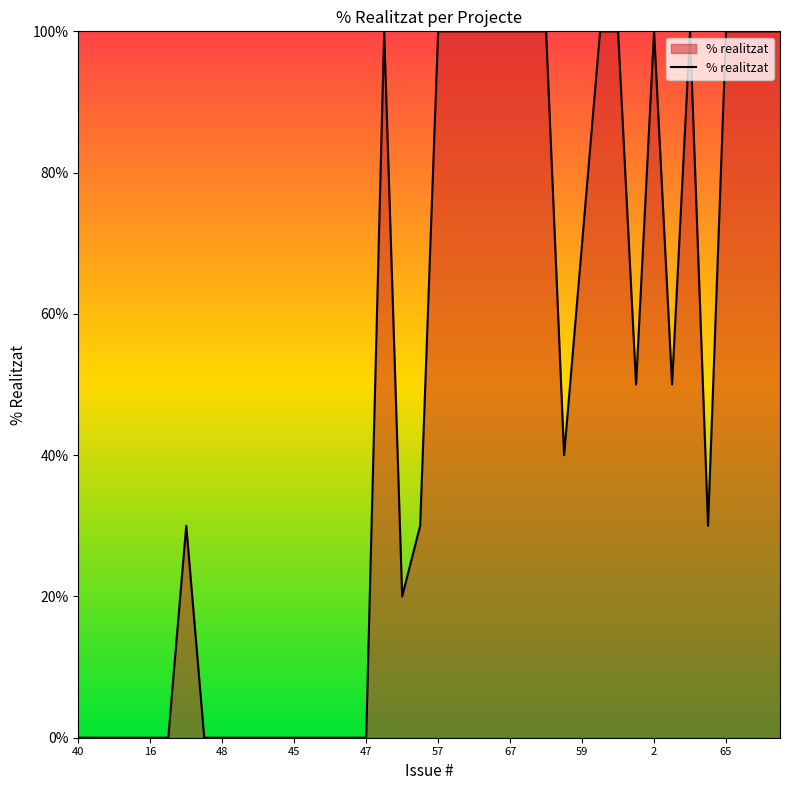

Does the chart display data point markers on the line(s)?

No